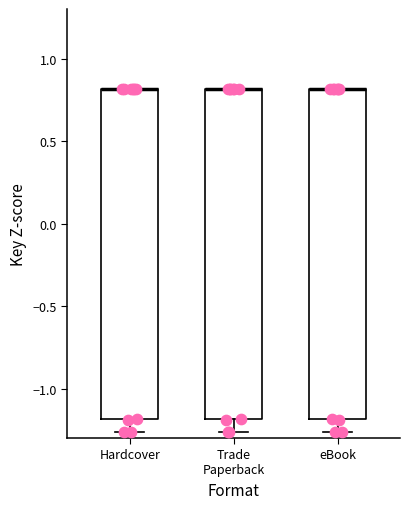

Where does the lower whisker of the box for Hardcover end on the y-axis? The values are not printed on the chart, so give them approximately, as read against the axis.

-1.25